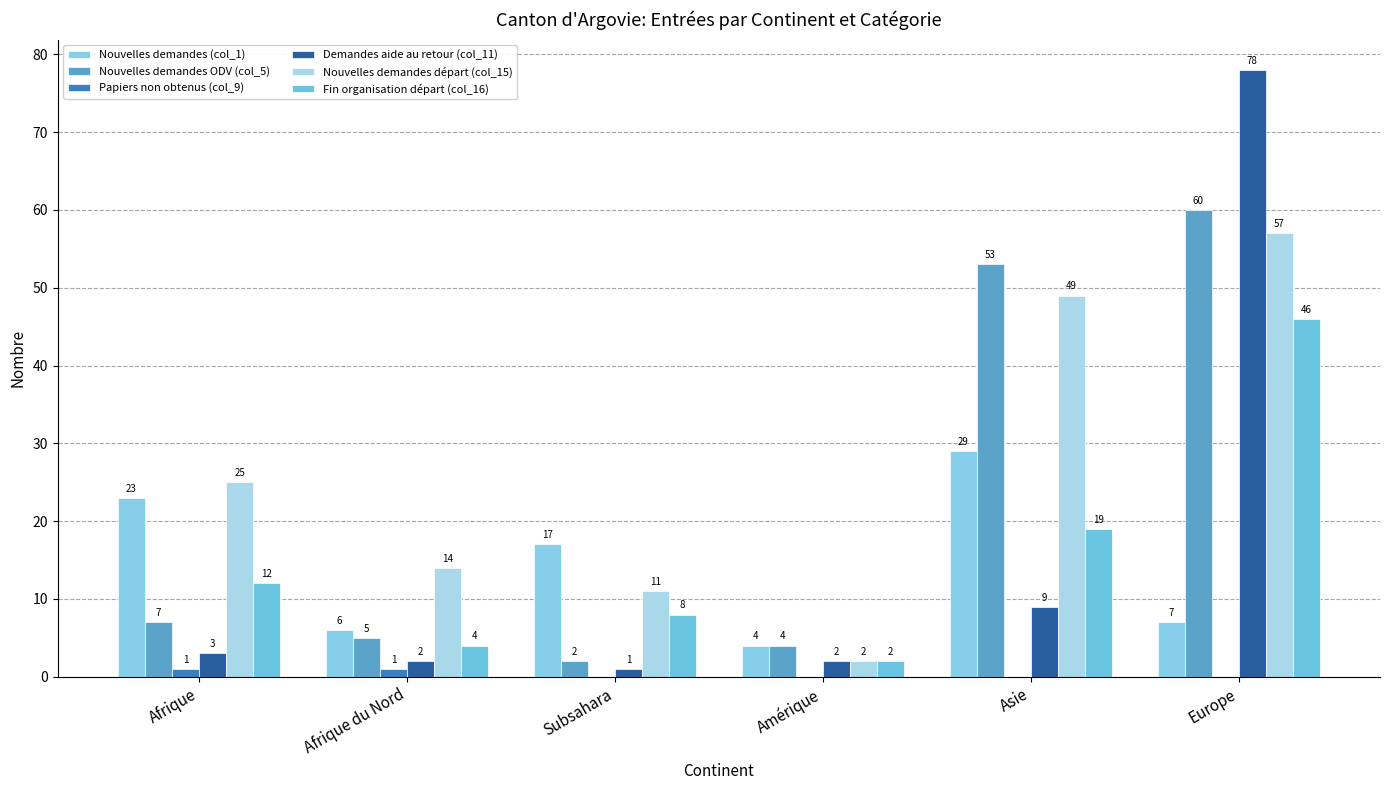

How many categories are shown in the chart?

6